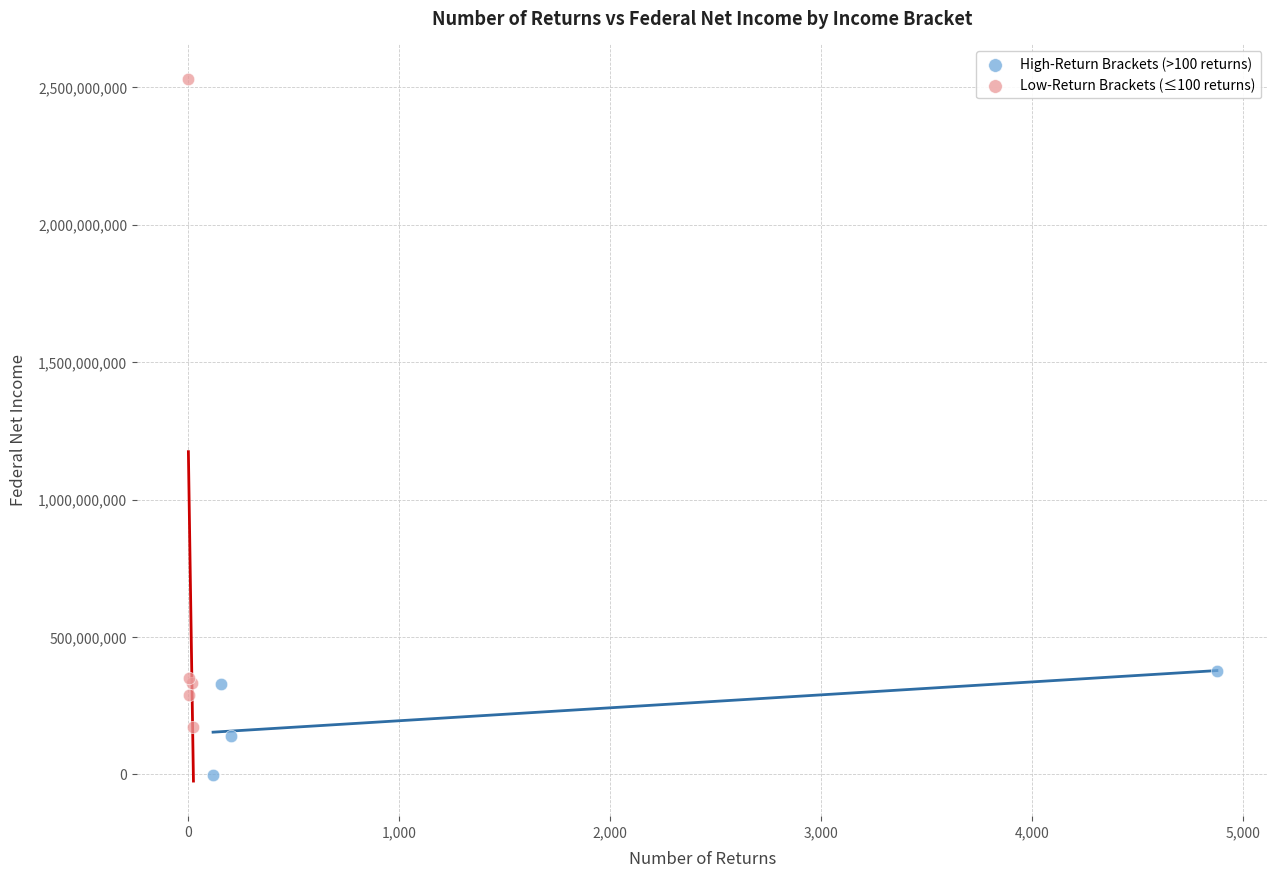

Which series has the widest spread of Y values?

Low-Return Brackets (≤100 returns)